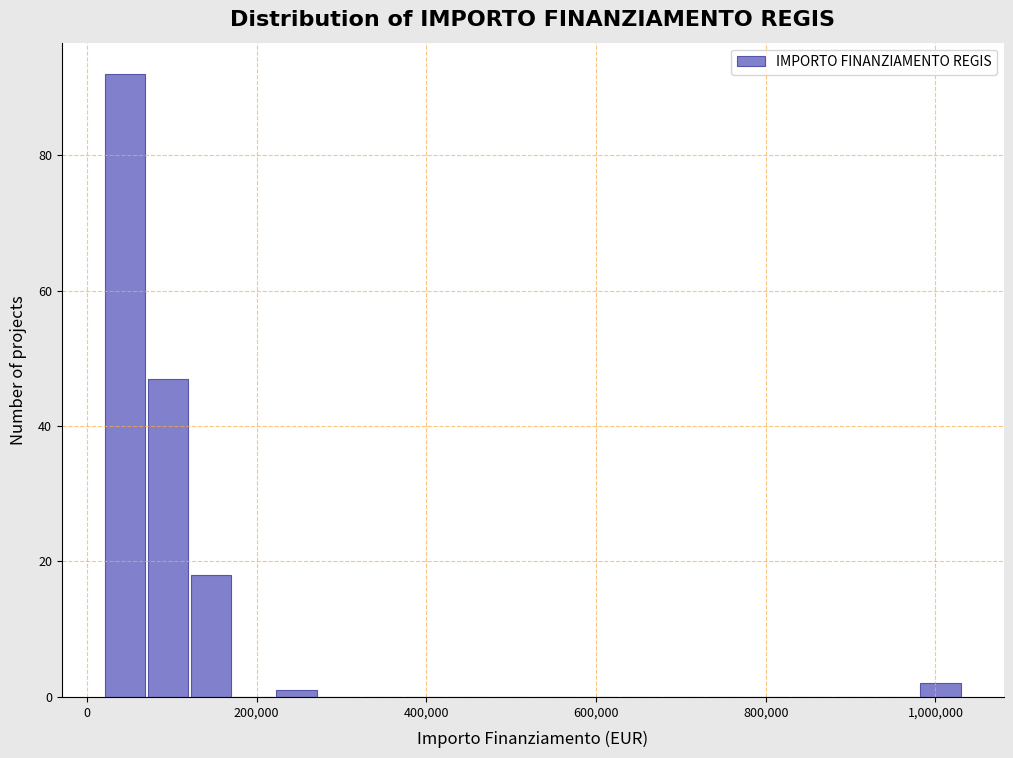

Around what value on the x-axis is the tallest bar? Give the approximate position of its centre, as read against the axis.

40000